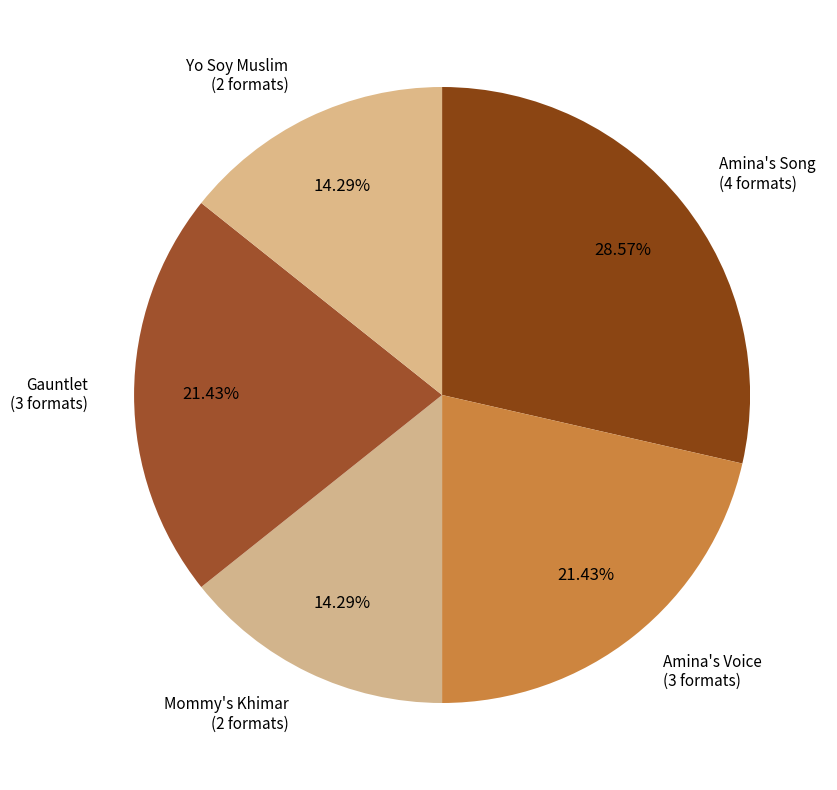

Does Amina's Voice account for over 50% of the chart?

No